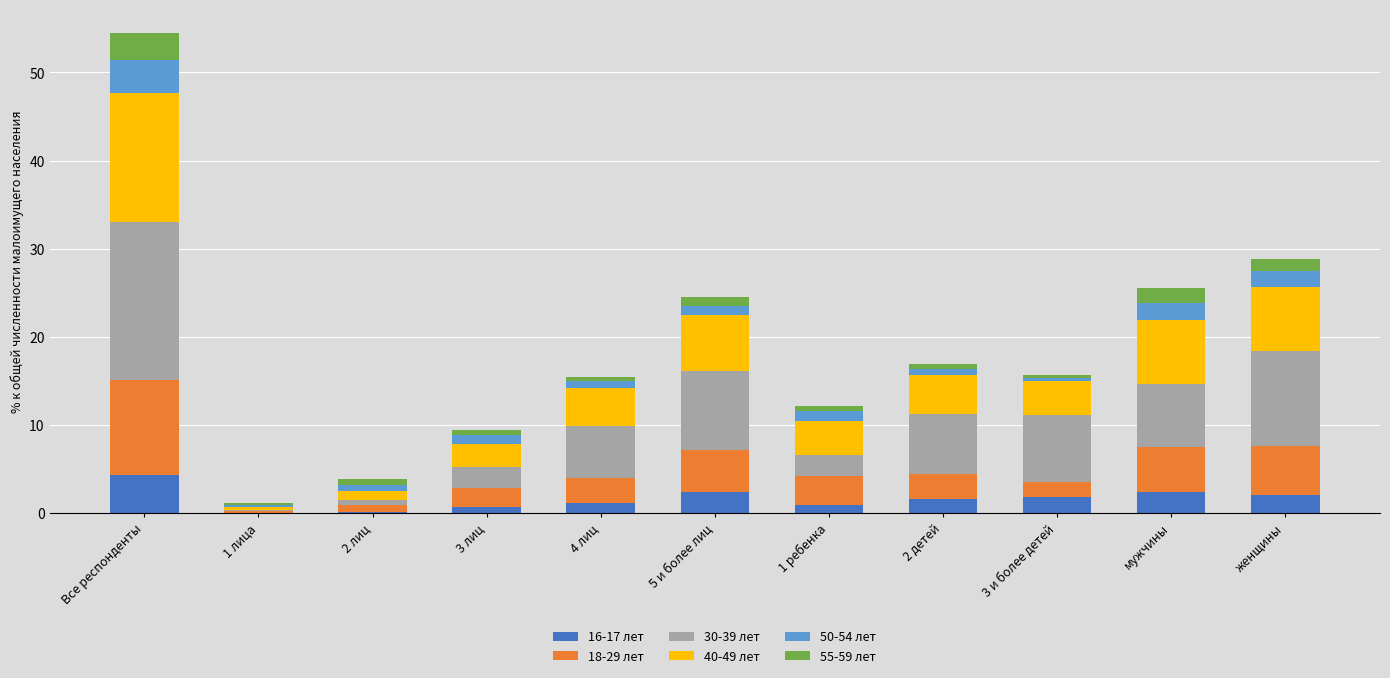

Are the bars horizontal?

No